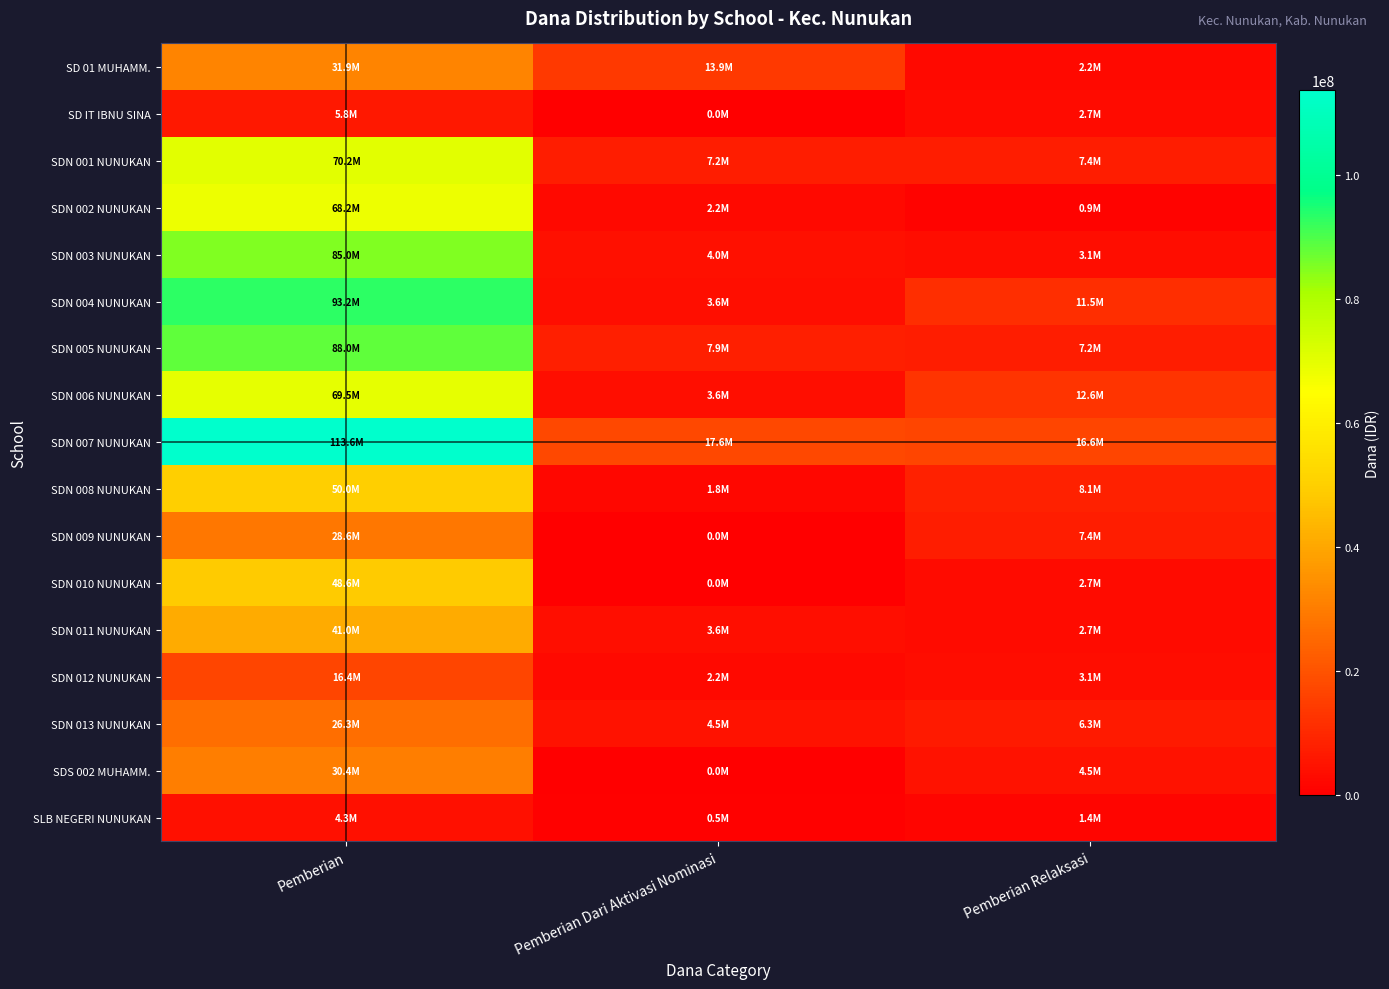

Between Pemberian and Pemberian Dari Aktivasi Nominasi, which is larger?

Pemberian